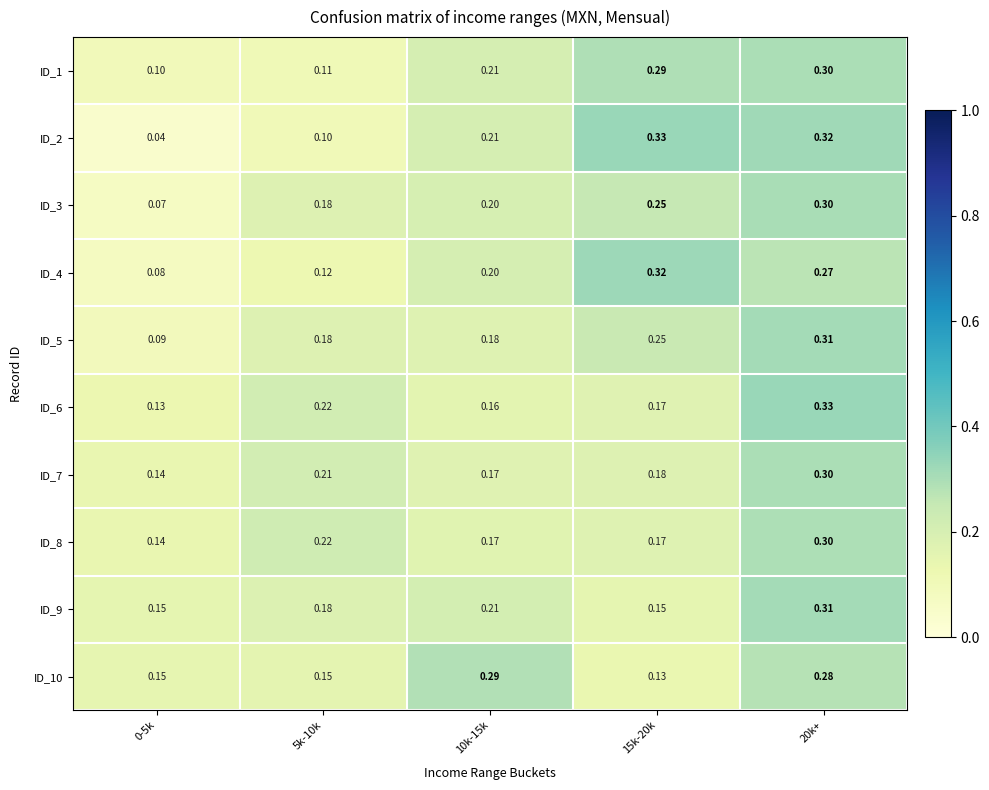

Is the value of ID_8 at 20k+ greater than the value of ID_4 at 15k-20k?

No